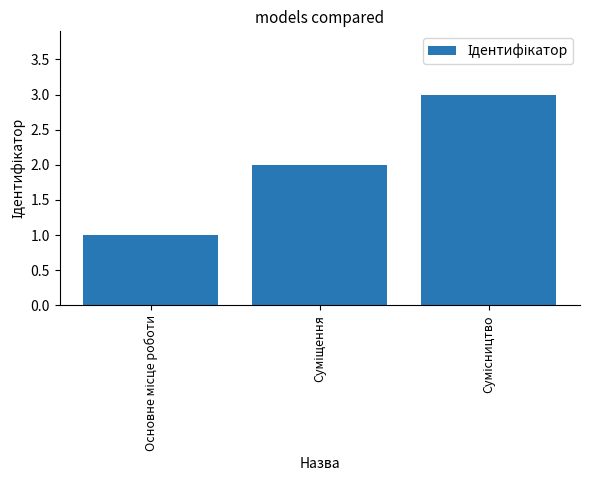

How many bars are there in total?

3